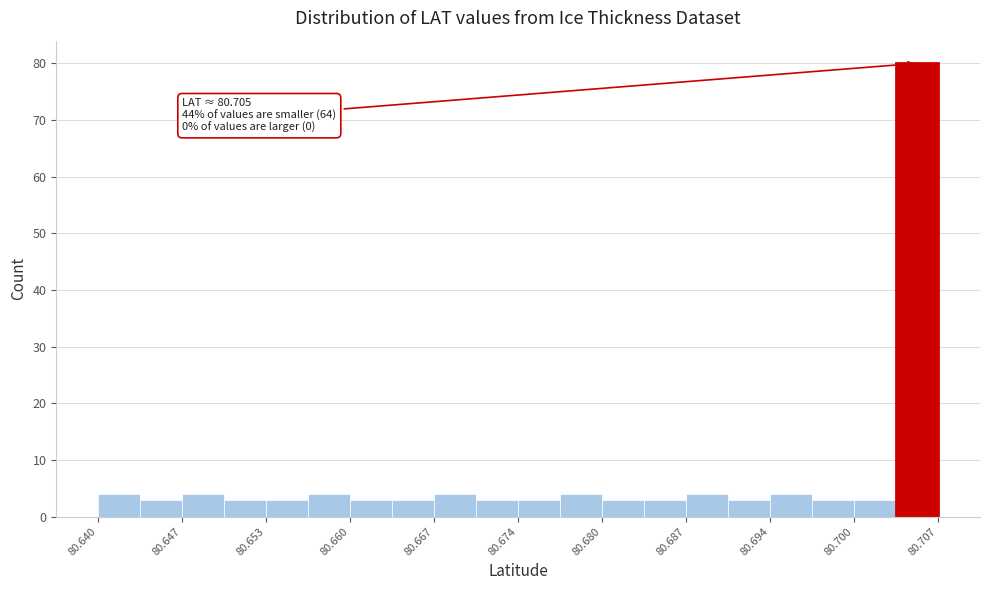

Read against the x-axis, roughly where is the centre of the tallest bar?

80.705